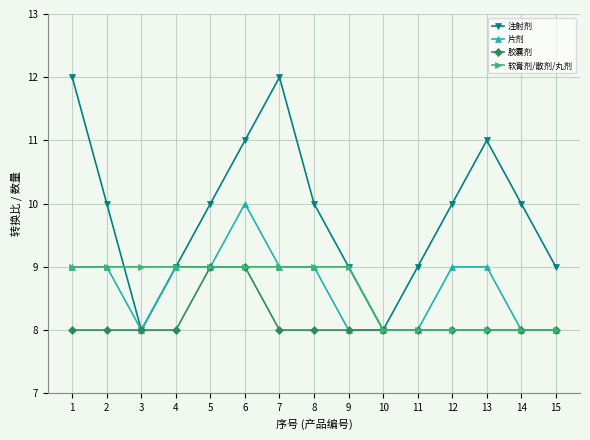

Which series has the largest total across all categories?

注射剂